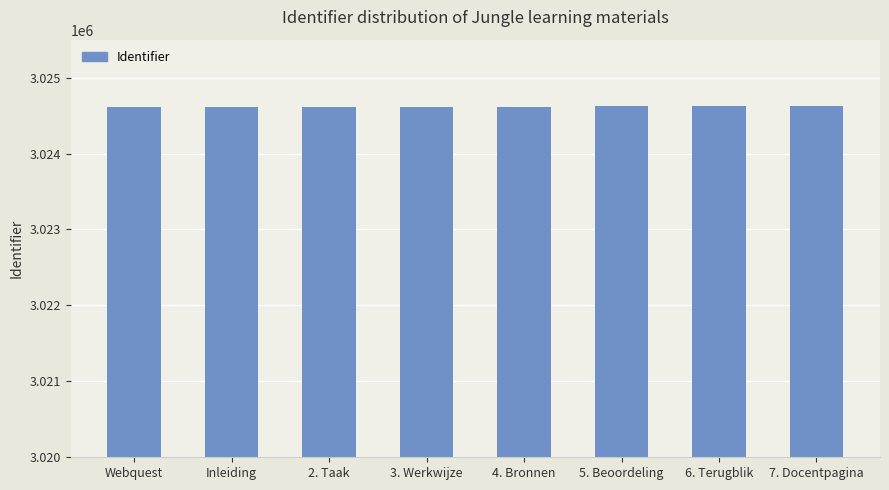

How many values are between 3024614 and 3024622?

5